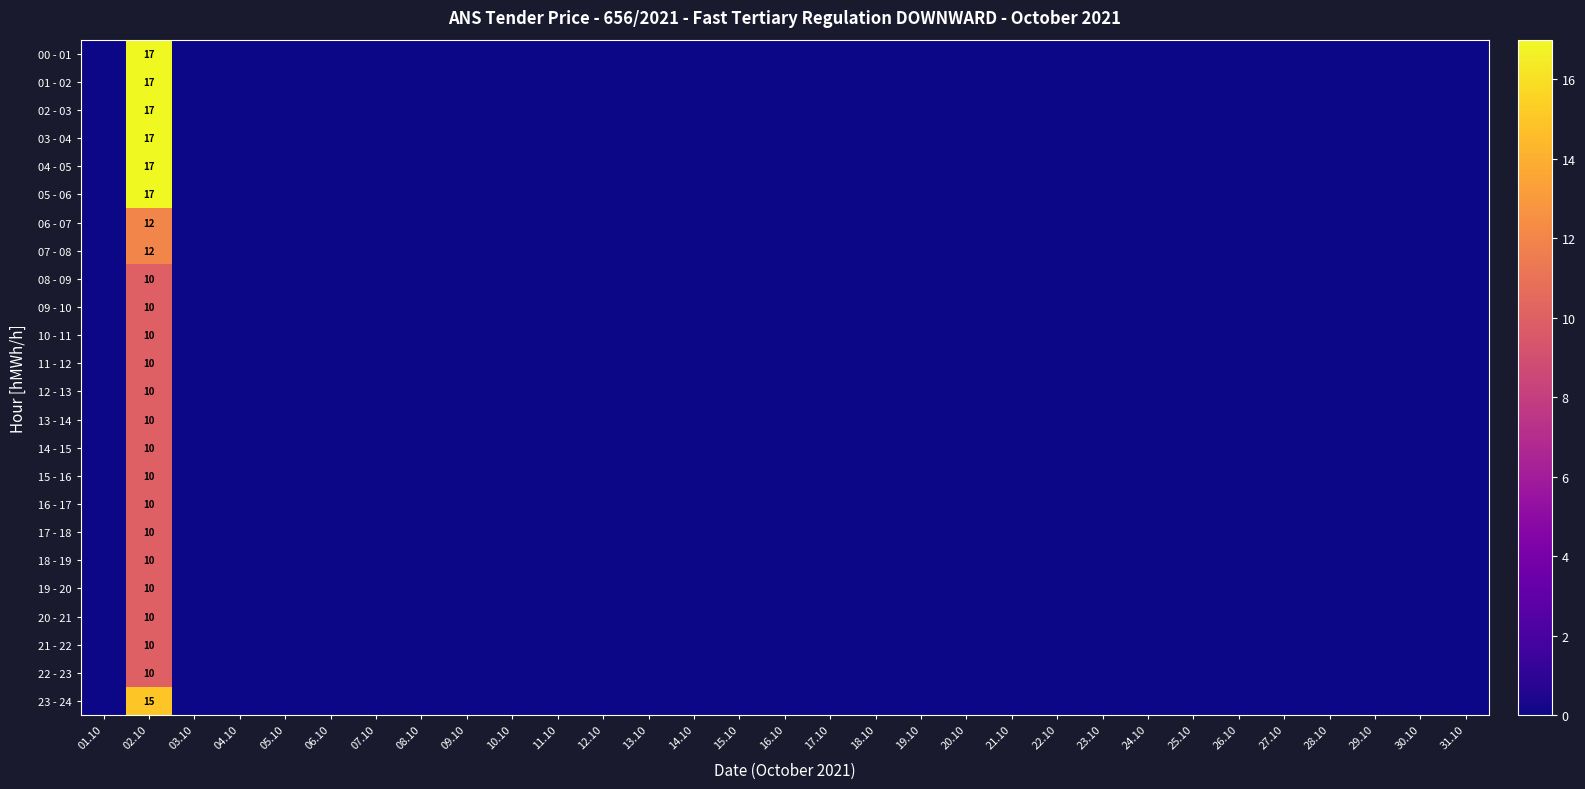

What is the sum of all 11 - 12 values?

10